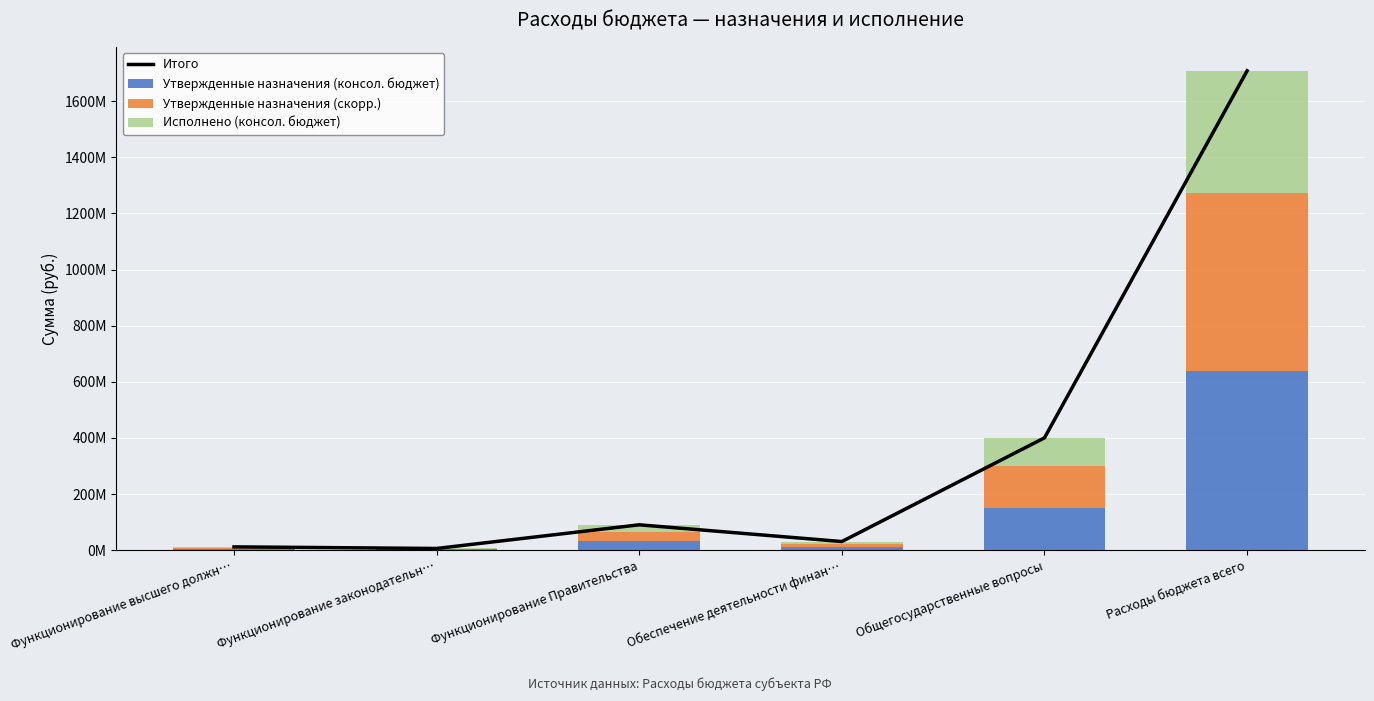

Reading left to right, extract all data points from this chart.

Итого: Функционирование высшего должн…=11713053.9	Функционирование законодательн…=6003008.5	Функционирование Правительства=90332454.9	Обеспечение деятельности финан…=30697835.4	Общегосударственные вопросы=400285186.8	Расходы бюджета всего=1708443245.5
Утвержденные назначения (консол. бюджет): Функционирование высшего должн…=4182650.0	Функционирование законодательн…=2377721.6	Функционирование Правительства=32662393.5	Обеспечение деятельности финан…=11321166.3	Общегосударственные вопросы=150552524.7	Расходы бюджета всего=636967588.2
Утвержденные назначения (скорр.): Функционирование высшего должн…=4182650.0	Функционирование законодательн…=2377721.6	Функционирование Правительства=32662393.5	Обеспечение деятельности финан…=11321166.3	Общегосударственные вопросы=150552524.7	Расходы бюджета всего=636967588.2
Исполнено (консол. бюджет): Функционирование высшего должн…=3347753.8	Функционирование законодательн…=1247565.3	Функционирование Правительства=25007668.0	Обеспечение деятельности финан…=8055502.8	Общегосударственные вопросы=99180137.4	Расходы бюджета всего=434508069.1